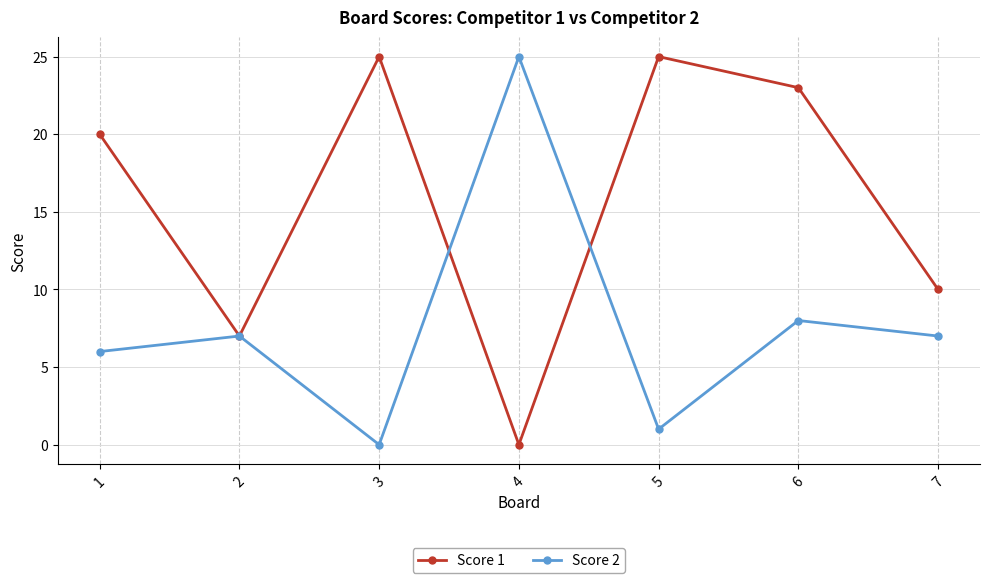

True or false: Score 1 has a value of 10 at 7.

True